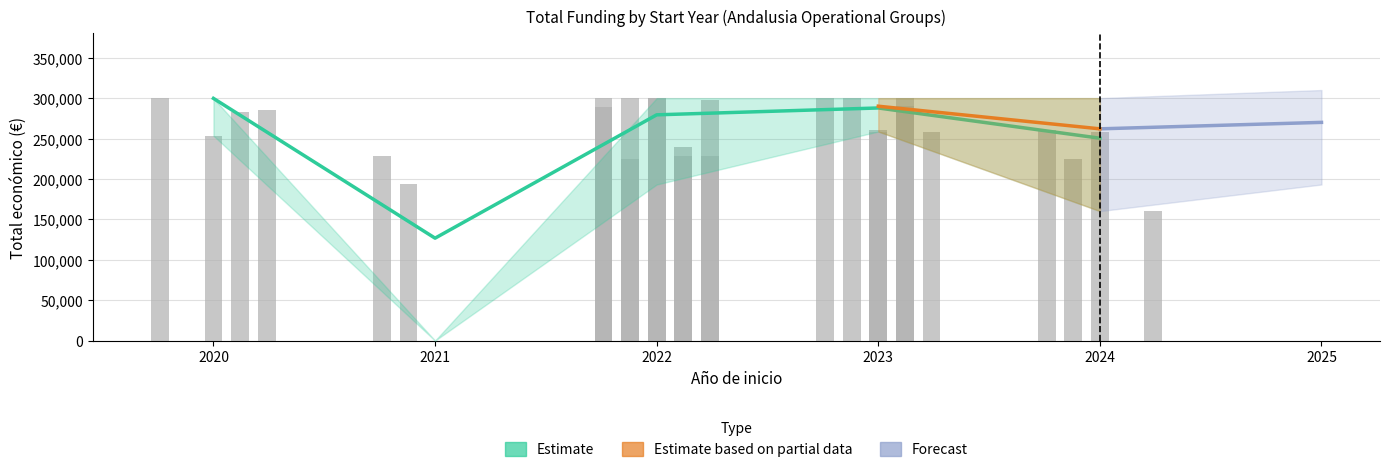

Is it true that Total económico lower equals 193149 at 2022?

True